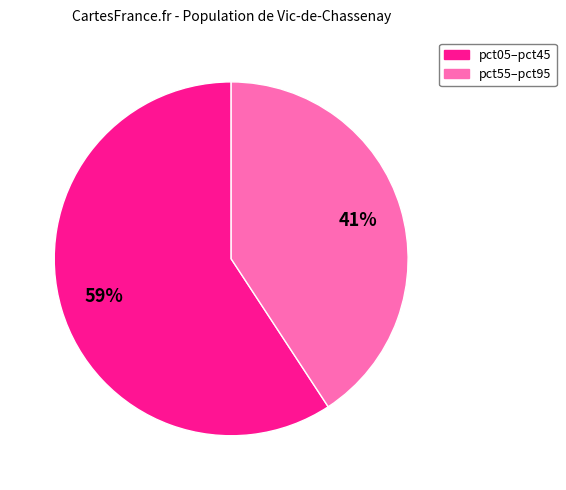

Count the number of slices in the pie.

2